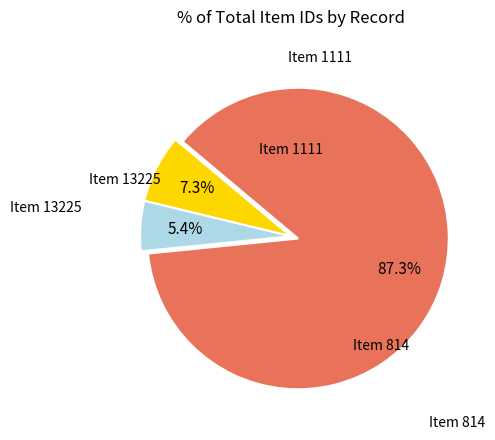

Rank the categories by value from highest to lowest.

Item 13225, Item 1111, Item 814